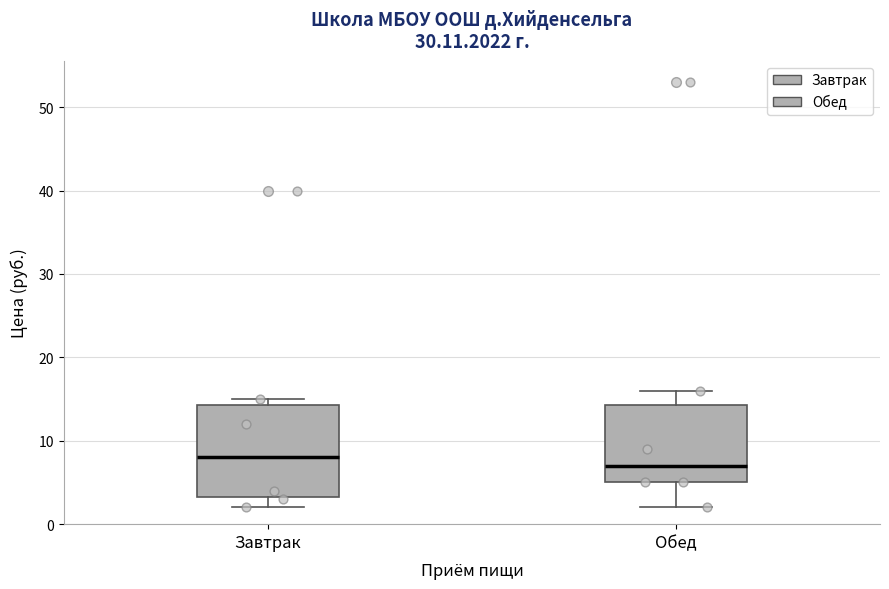

Which box is the tallest, from its lower edge to its upper edge?

Завтрак